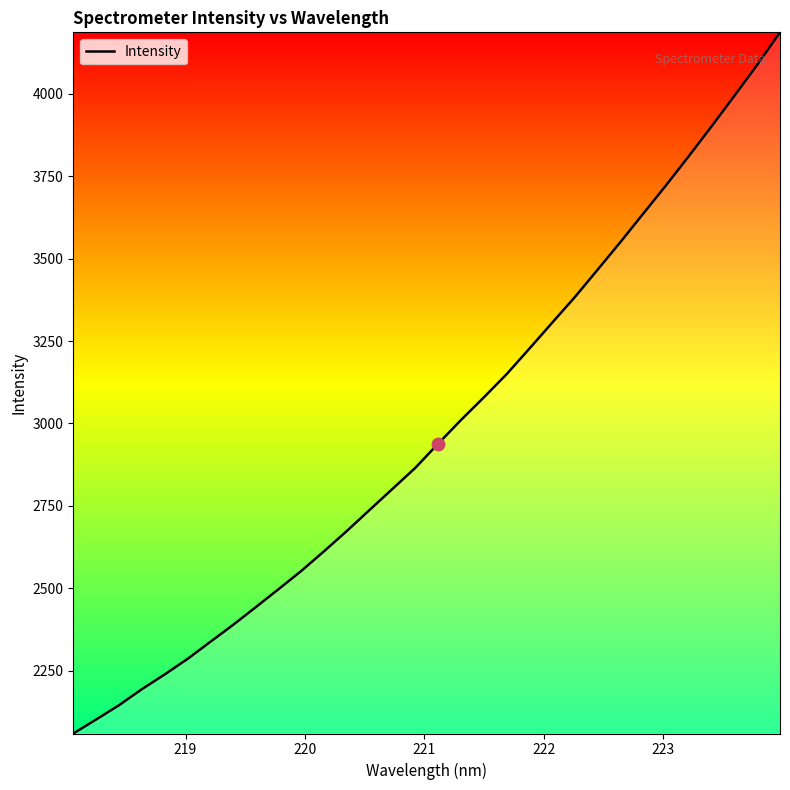

What is the difference between the maximum and minimum values?

2127.4